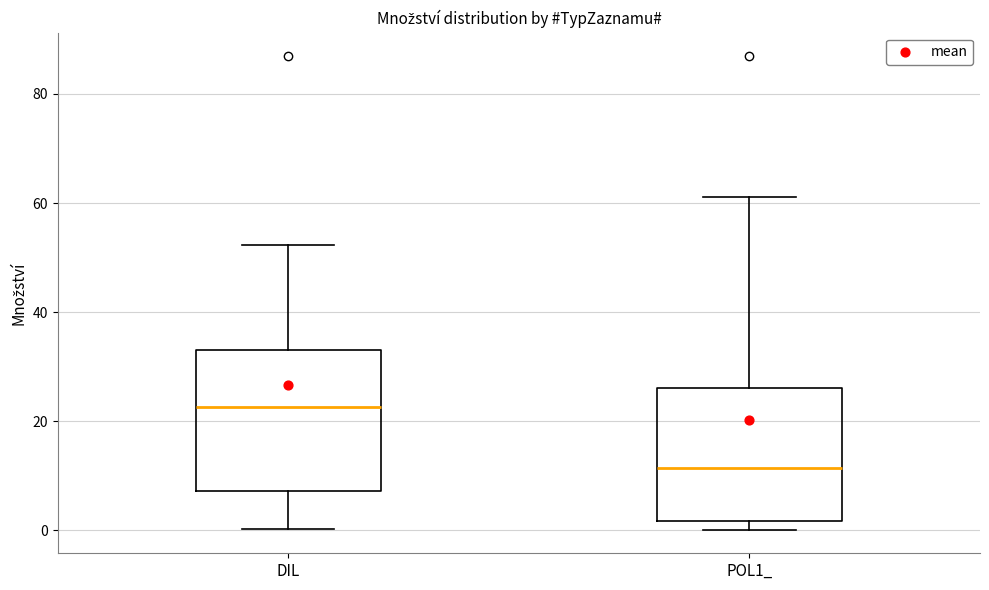

Reading left to right, read every box against the y-axis: the position of its median line, the range the box covers, and the ends of its whiskers. The values are not printed on the chart, so give them approximately, as read against the axis.

DIL: median 22, box 8 to 34, whiskers 0 to 52
POL1_: median 12, box 2 to 26, whiskers 0 to 62